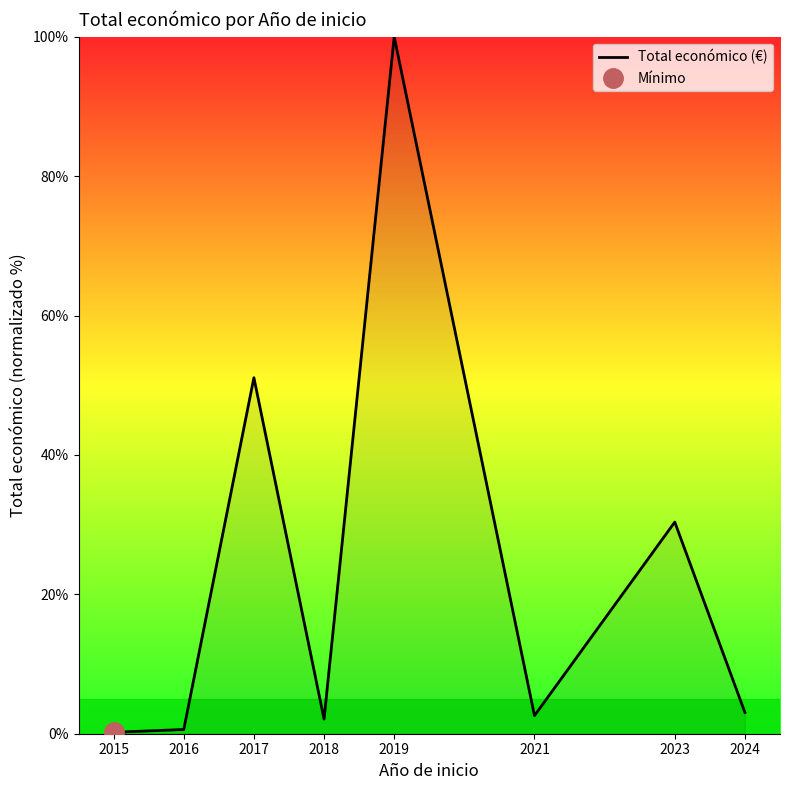

Where does the data first go above 3?

2017